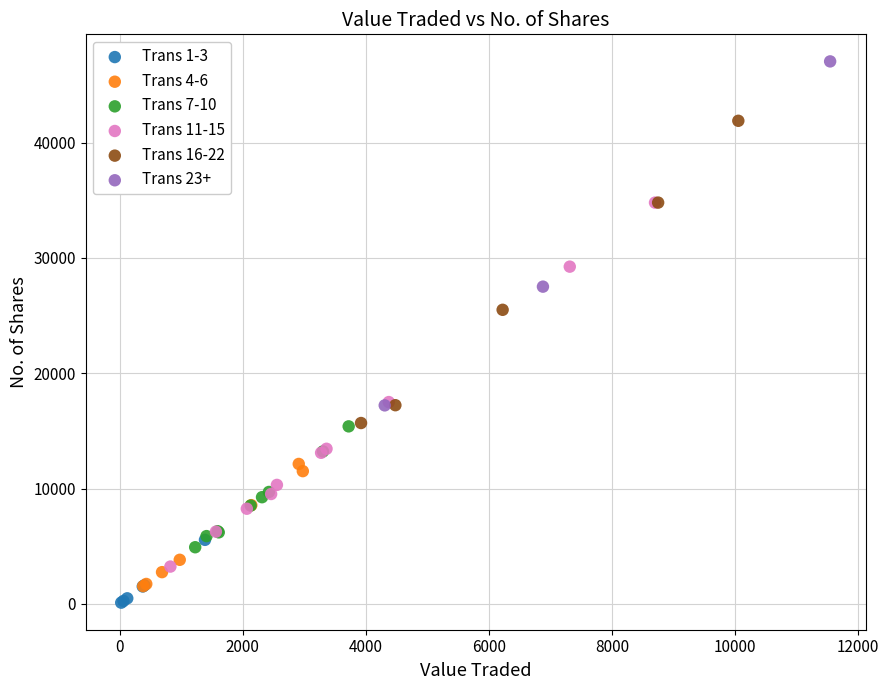

What are all the series names shown in the legend?

Trans 1-3, Trans 4-6, Trans 7-10, Trans 11-15, Trans 16-22, Trans 23+